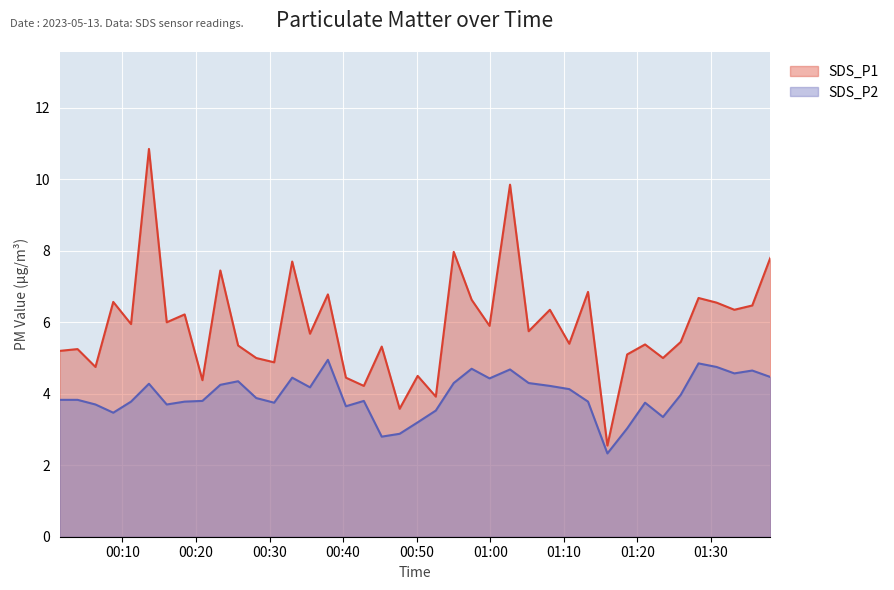

What is the sum of all SDS_P2 values?

158.1